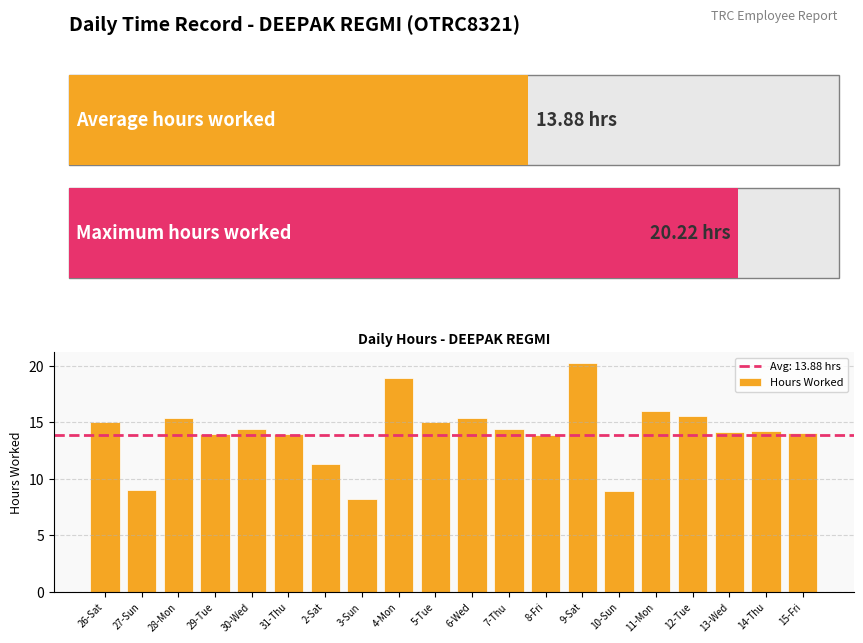

Count the number of data series in this chart.

1